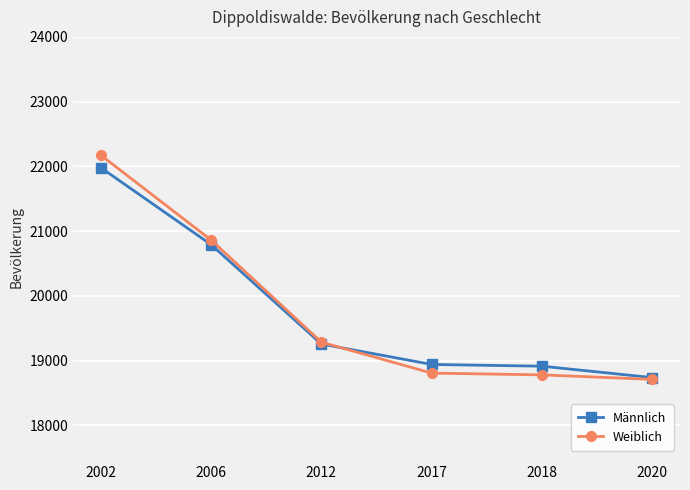

What is the value of the Weiblich point at the 6th from the left?

18709